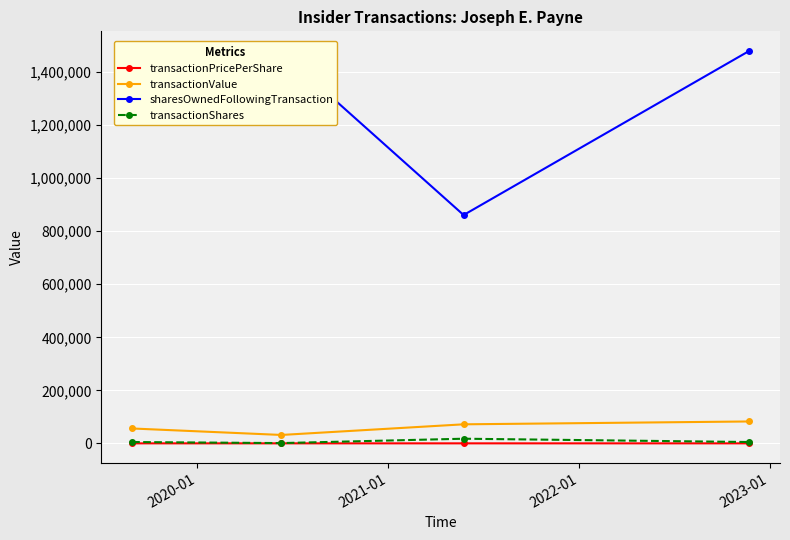

Which series has the largest total across all categories?

sharesOwnedFollowingTransaction